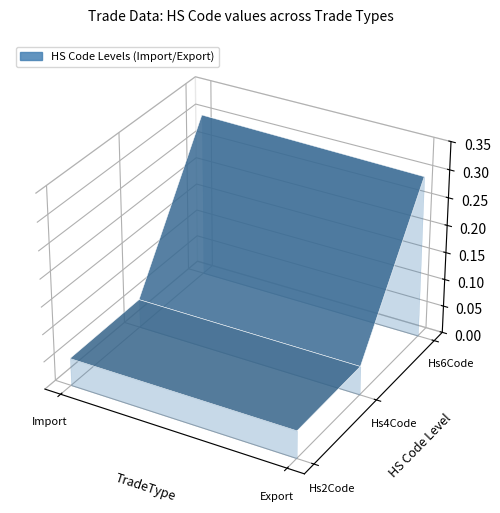

Rank the categories by value from highest to lowest.

Import, Export